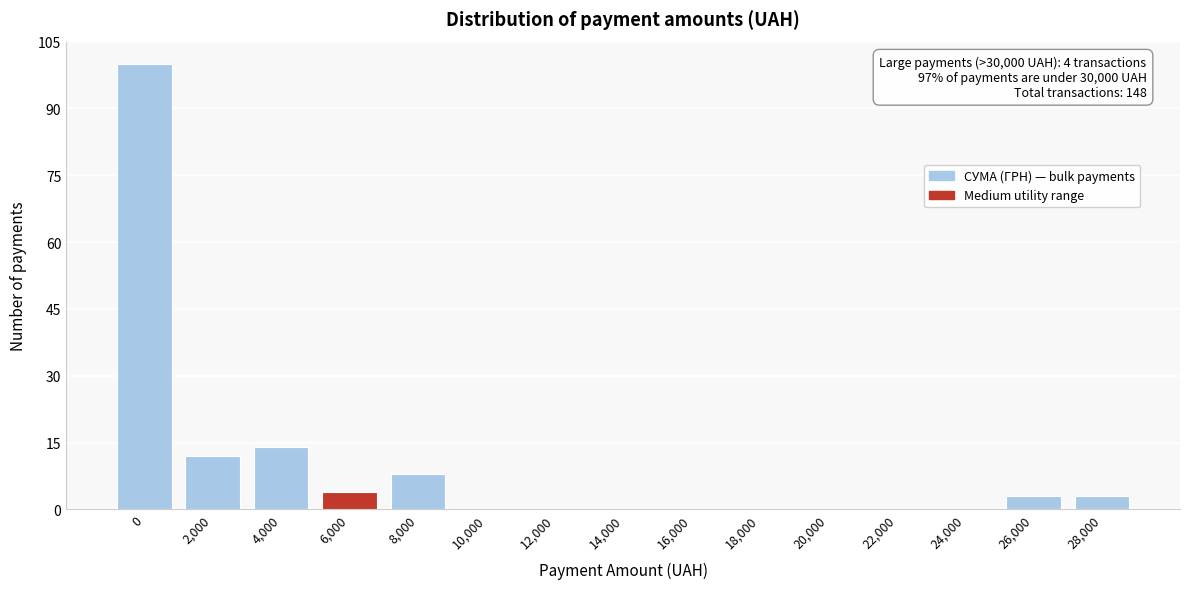

Reading left to right, transcribe all the data shown in this chart.

0=100	2,000=12	4,000=14	6,000=4	8,000=8	10,000=0	12,000=0	14,000=0	16,000=0	18,000=0	20,000=0	22,000=0	24,000=0	26,000=3	28,000=3